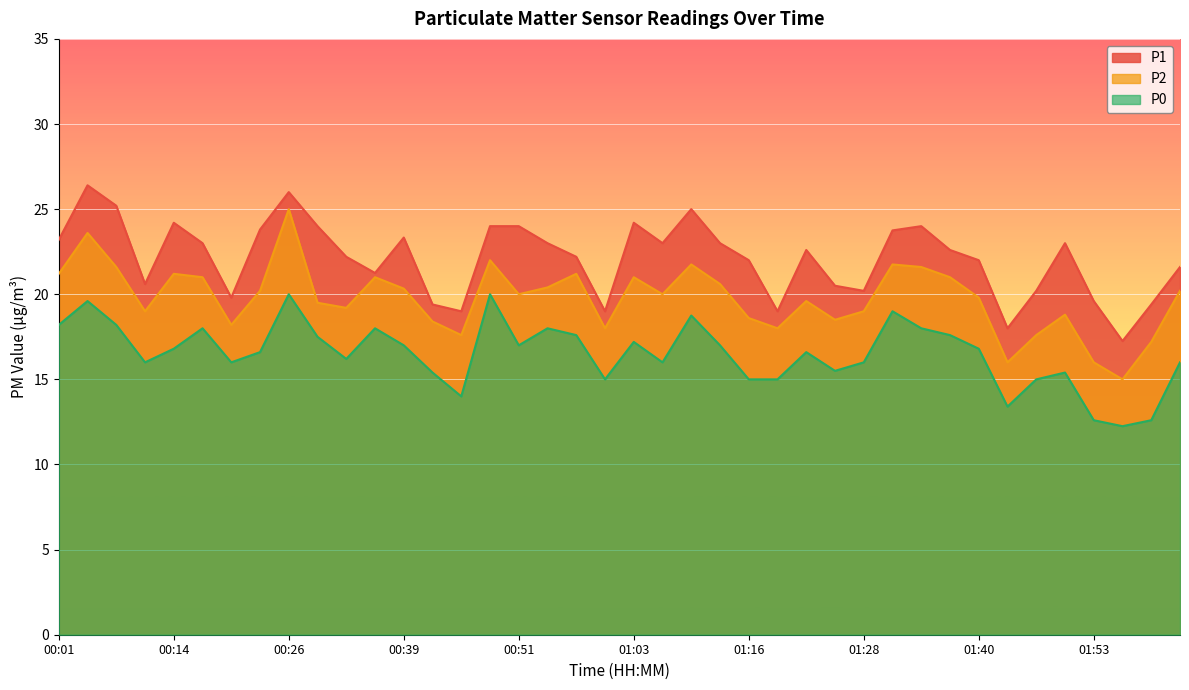

At which label is P2 closest to 20?

00:51